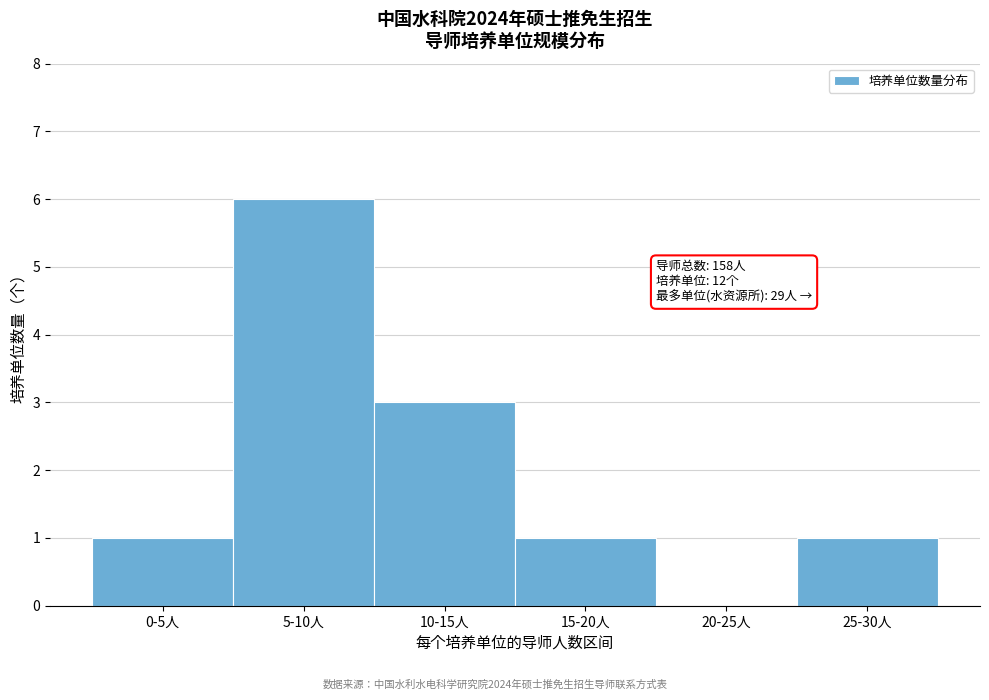

Reading right to left, transcribe all the data shown in this chart.

25-30人=1	20-25人=0	15-20人=1	10-15人=3	5-10人=6	0-5人=1